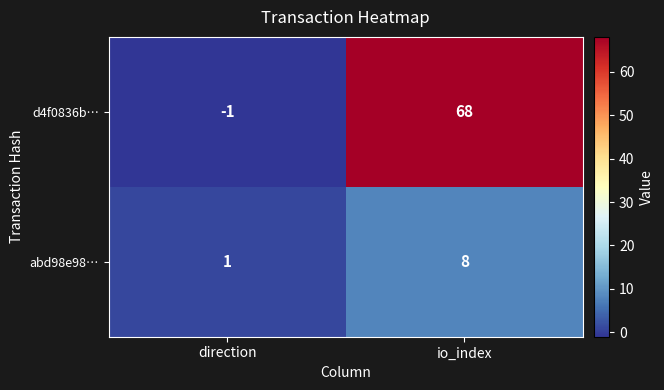

List the series in order of their peak value, highest first.

d4f0836b…, abd98e98…